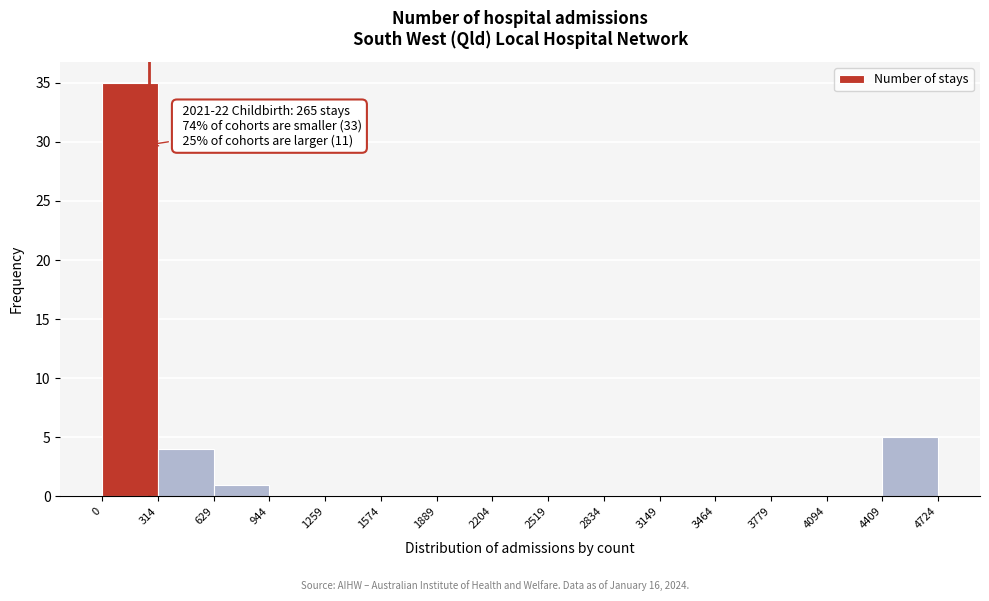

Over which range of the x-axis is the bar tallest?

0 to 314